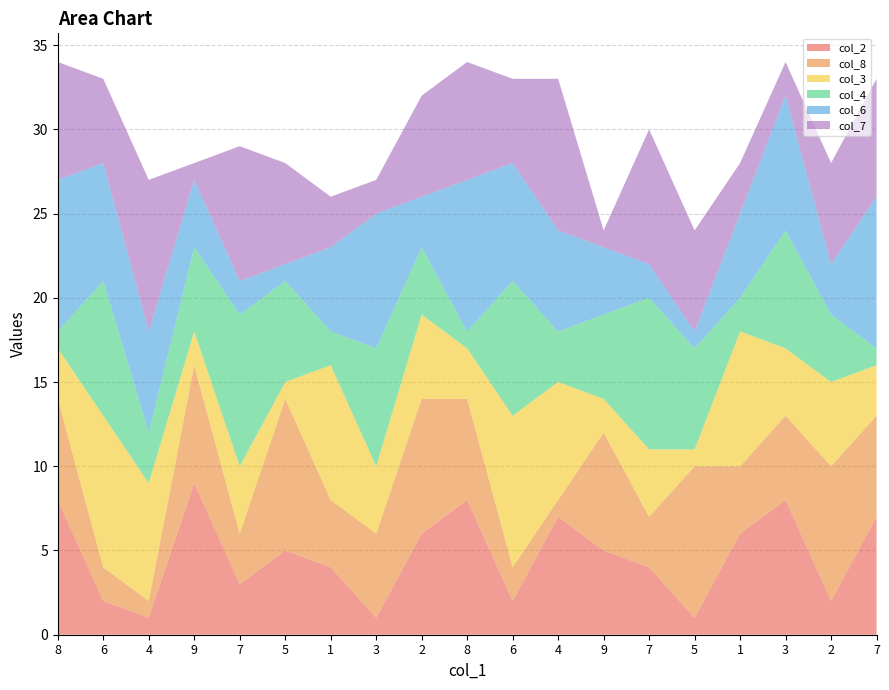

Reading left to right, transcribe all the data shown in this chart.

col_2: 8=8	6=2	4=1	9=9	7=3	5=5	1=4	3=1	2=6	8=8	6=2	4=7	9=5	7=4	5=1	1=6	3=8	2=2	7=7
col_8: 8=6	6=2	4=1	9=7	7=3	5=9	1=4	3=5	2=8	8=6	6=2	4=1	9=7	7=3	5=9	1=4	3=5	2=8	7=6
col_3: 8=3	6=9	4=7	9=2	7=4	5=1	1=8	3=4	2=5	8=3	6=9	4=7	9=2	7=4	5=1	1=8	3=4	2=5	7=3
col_4: 8=1	6=8	4=3	9=5	7=9	5=6	1=2	3=7	2=4	8=1	6=8	4=3	9=5	7=9	5=6	1=2	3=7	2=4	7=1
col_6: 8=9	6=7	4=6	9=4	7=2	5=1	1=5	3=8	2=3	8=9	6=7	4=6	9=4	7=2	5=1	1=5	3=8	2=3	7=9
col_7: 8=7	6=5	4=9	9=1	7=8	5=6	1=3	3=2	2=6	8=7	6=5	4=9	9=1	7=8	5=6	1=3	3=2	2=6	7=7